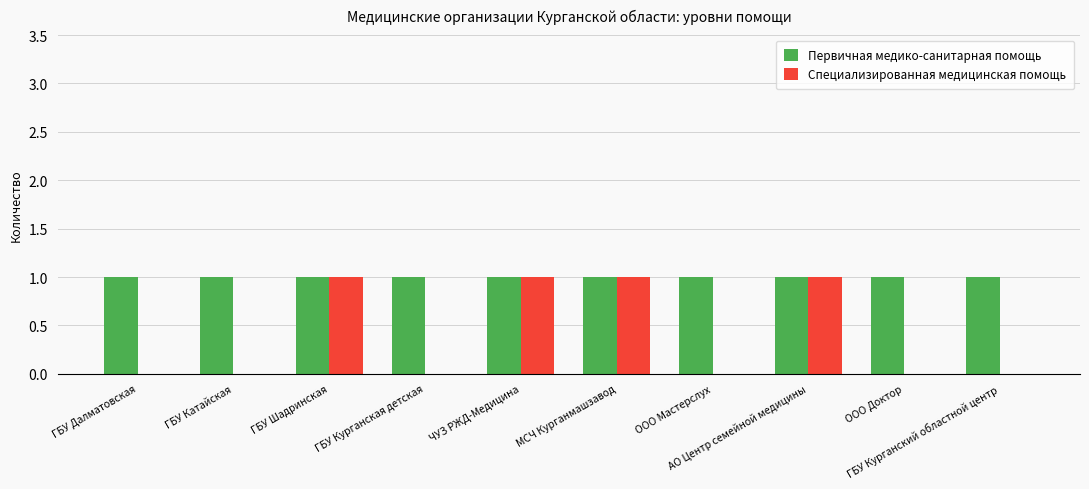

Is it true that Специализированная медицинская помощь equals 0 at ГБУ Курганская детская?

True